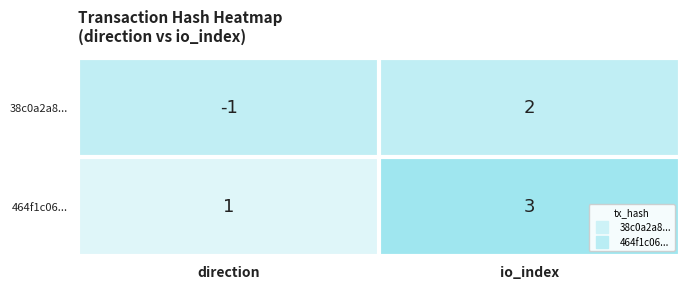

List the series in order of their overall mean, highest first.

464f1c06..., 38c0a2a8...